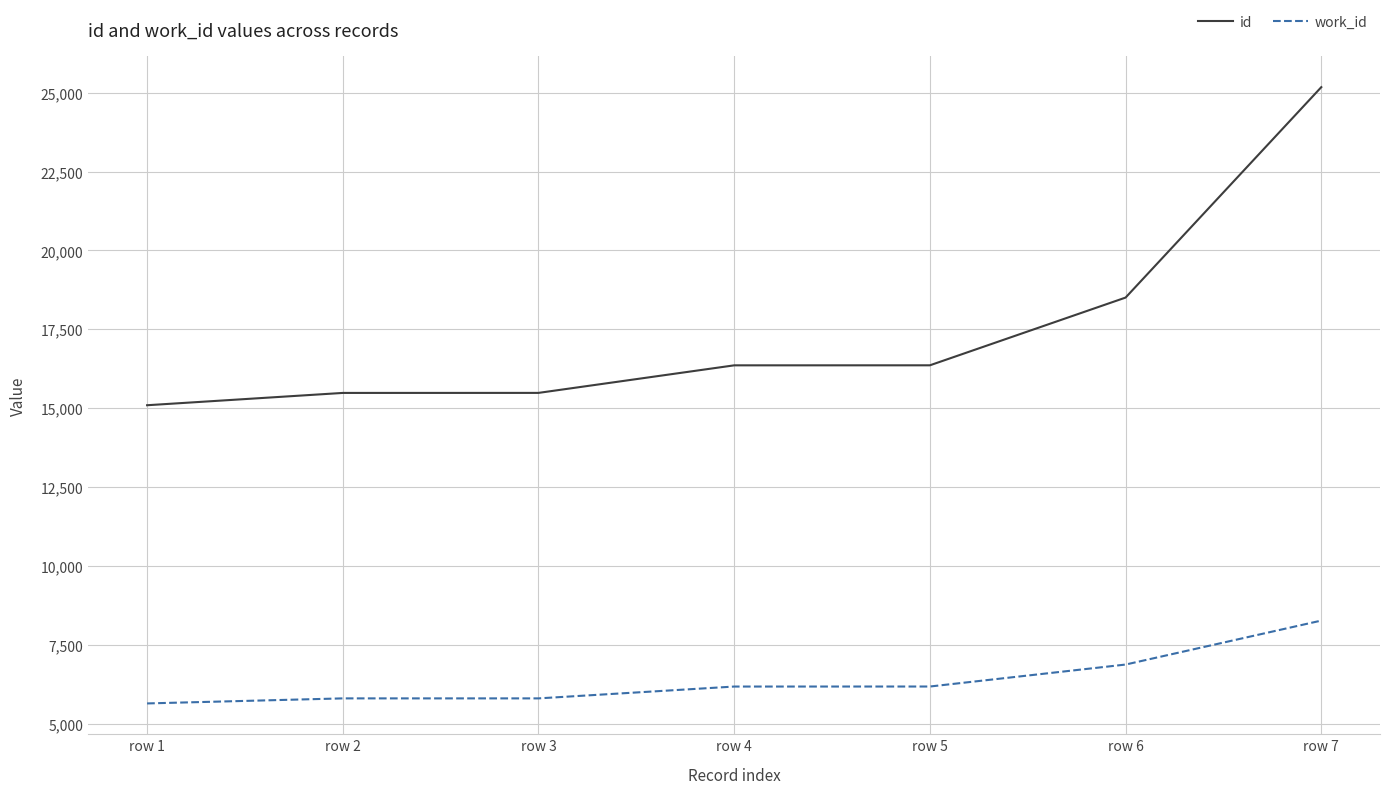

What is the average value of the work_id series?

6397